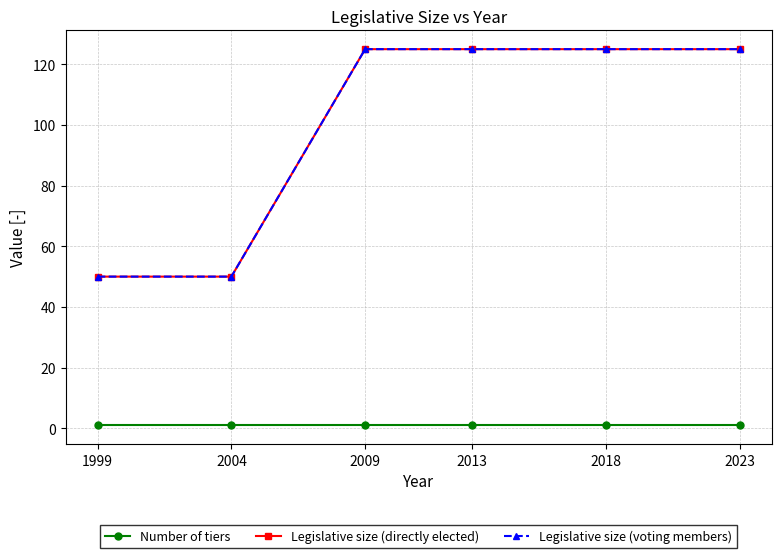

At which label does Legislative size (directly elected) reach its minimum?

1999